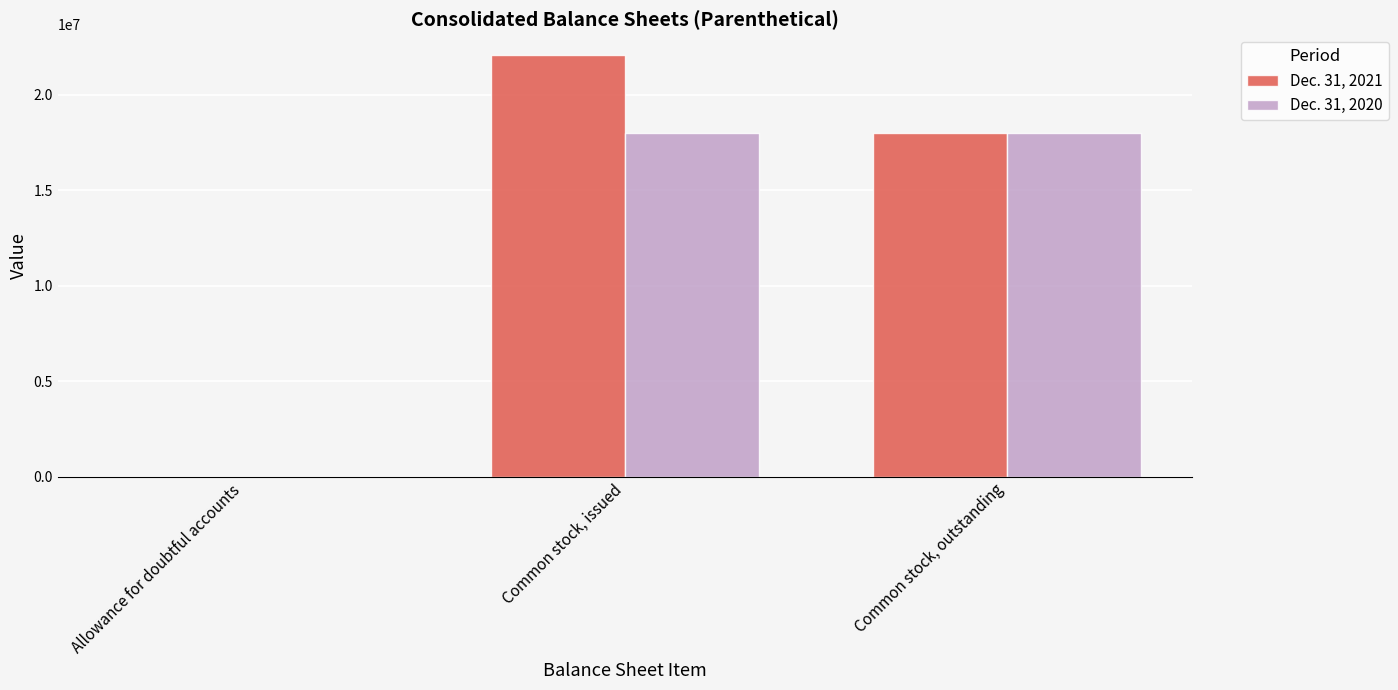

True or false: Dec. 31, 2021 has a value of 10325506 at Common stock, outstanding.

False